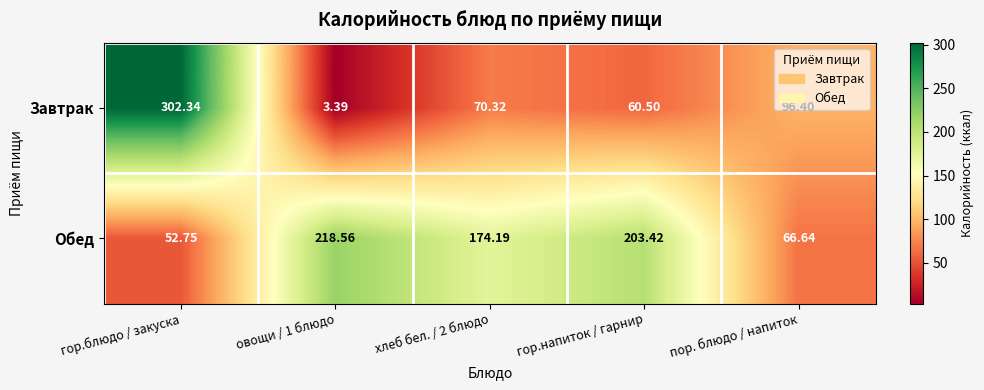

Which series has the widest spread of values?

Завтрак